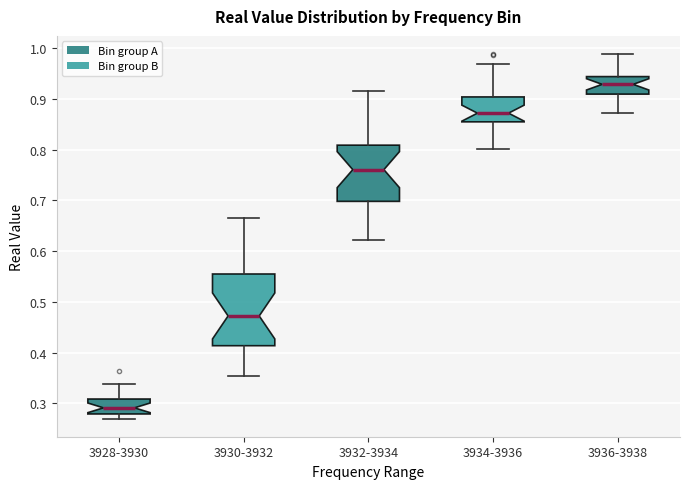

Reading left to right, read every box against the y-axis: the position of its median line, the range the box covers, and the ends of its whiskers. The values are not printed on the chart, so give them approximately, as read against the axis.

3928-3930: median 0.29, box 0.28 to 0.31, whiskers 0.27 to 0.34
3930-3932: median 0.47, box 0.41 to 0.55, whiskers 0.35 to 0.66
3932-3934: median 0.76, box 0.70 to 0.81, whiskers 0.62 to 0.92
3934-3936: median 0.87, box 0.85 to 0.90, whiskers 0.80 to 0.97
3936-3938: median 0.93, box 0.91 to 0.94, whiskers 0.87 to 0.99